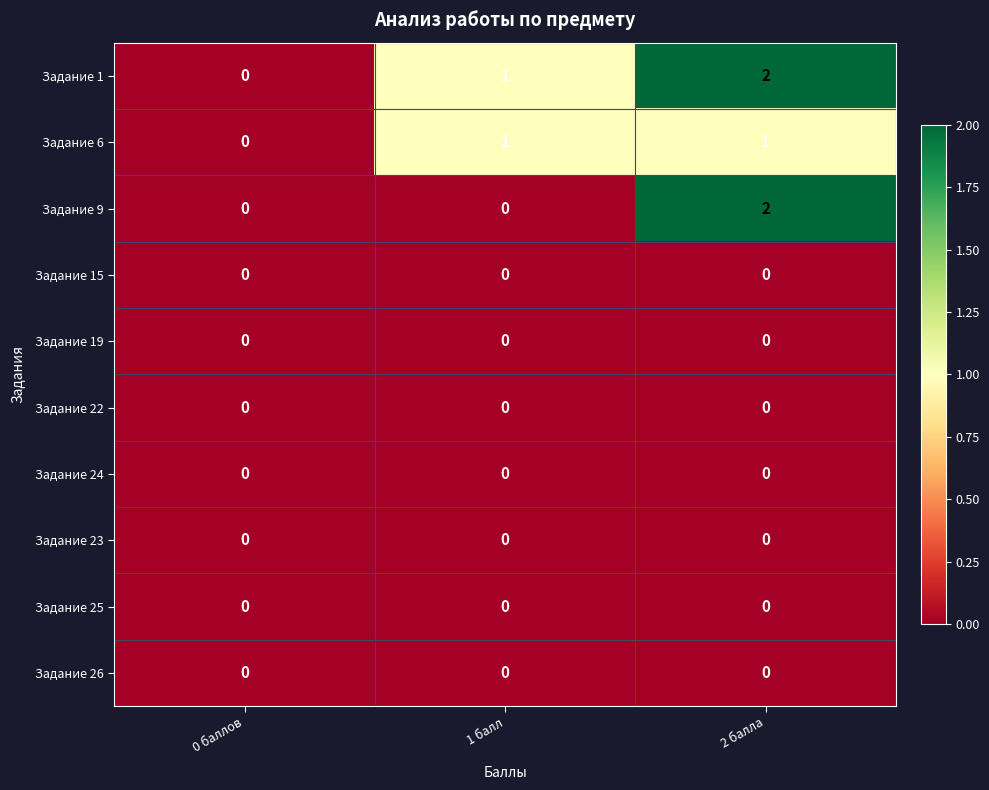

Reading left to right, list all the values displayed in this chart.

Задание 1: 0 баллов=0	1 балл=1	2 балла=2
Задание 6: 0 баллов=0	1 балл=1	2 балла=1
Задание 9: 0 баллов=0	1 балл=0	2 балла=2
Задание 15: 0 баллов=0	1 балл=0	2 балла=0
Задание 19: 0 баллов=0	1 балл=0	2 балла=0
Задание 22: 0 баллов=0	1 балл=0	2 балла=0
Задание 24: 0 баллов=0	1 балл=0	2 балла=0
Задание 23: 0 баллов=0	1 балл=0	2 балла=0
Задание 25: 0 баллов=0	1 балл=0	2 балла=0
Задание 26: 0 баллов=0	1 балл=0	2 балла=0